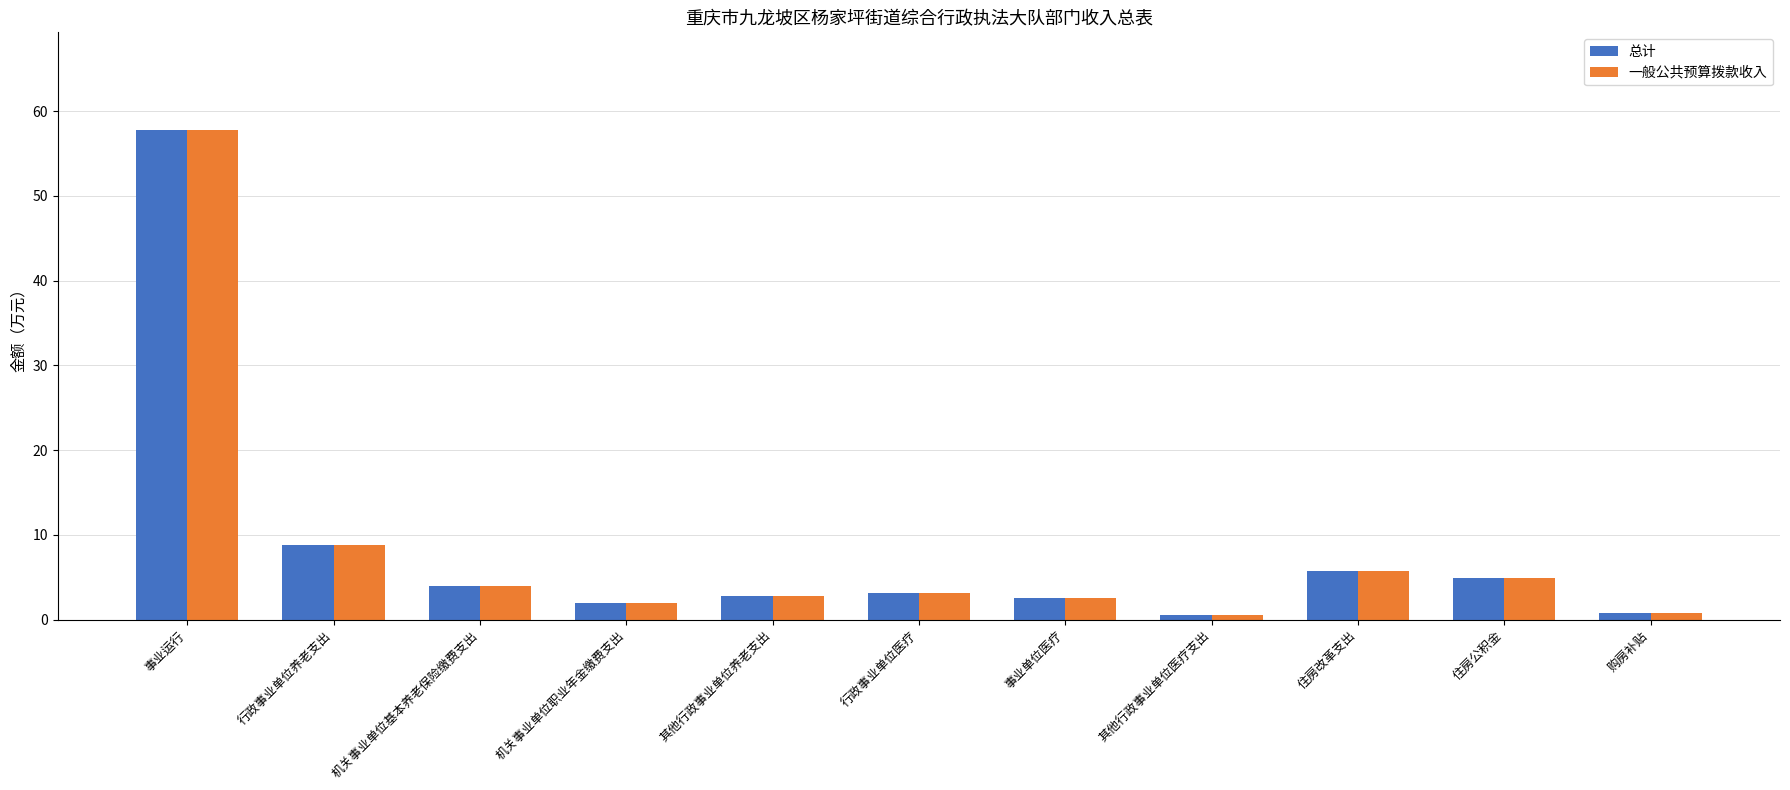

What is the label of the 8th bar from the left?

其他行政事业单位医疗支出